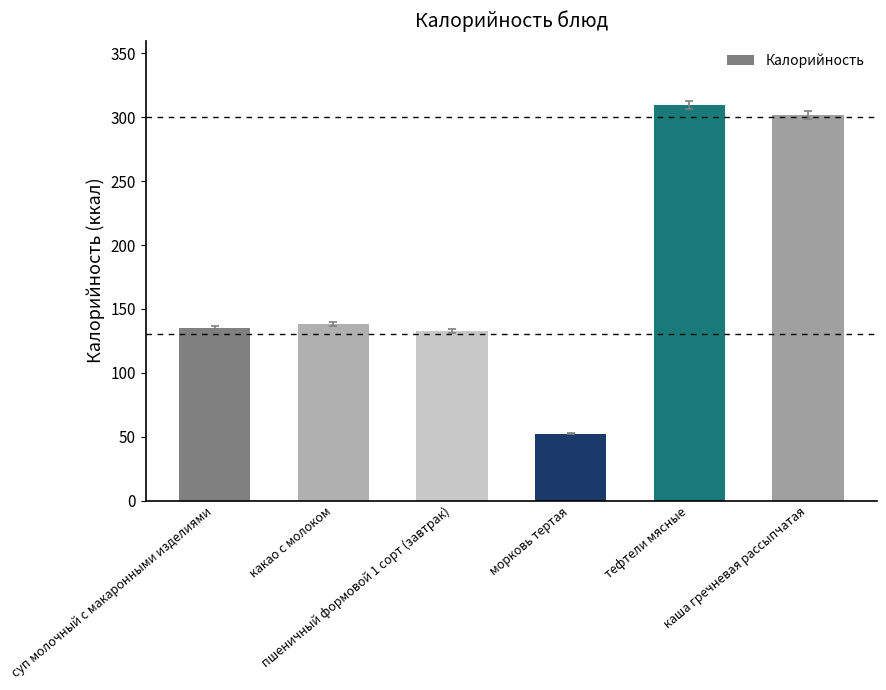

Count the number of categories in the chart.

6